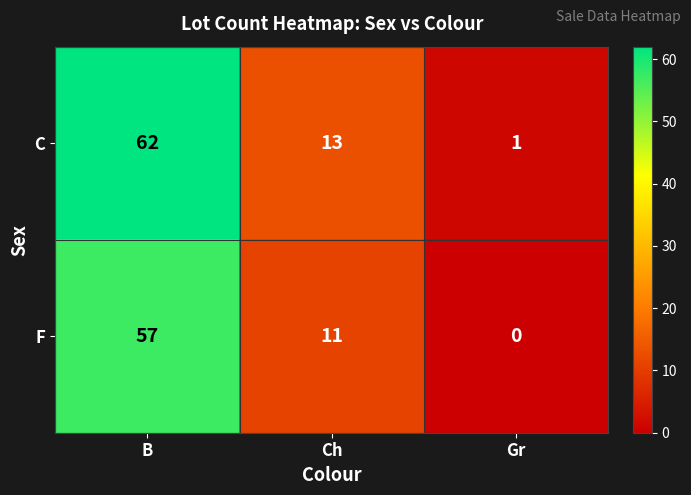

What is the difference between the F values at B and Gr?

57